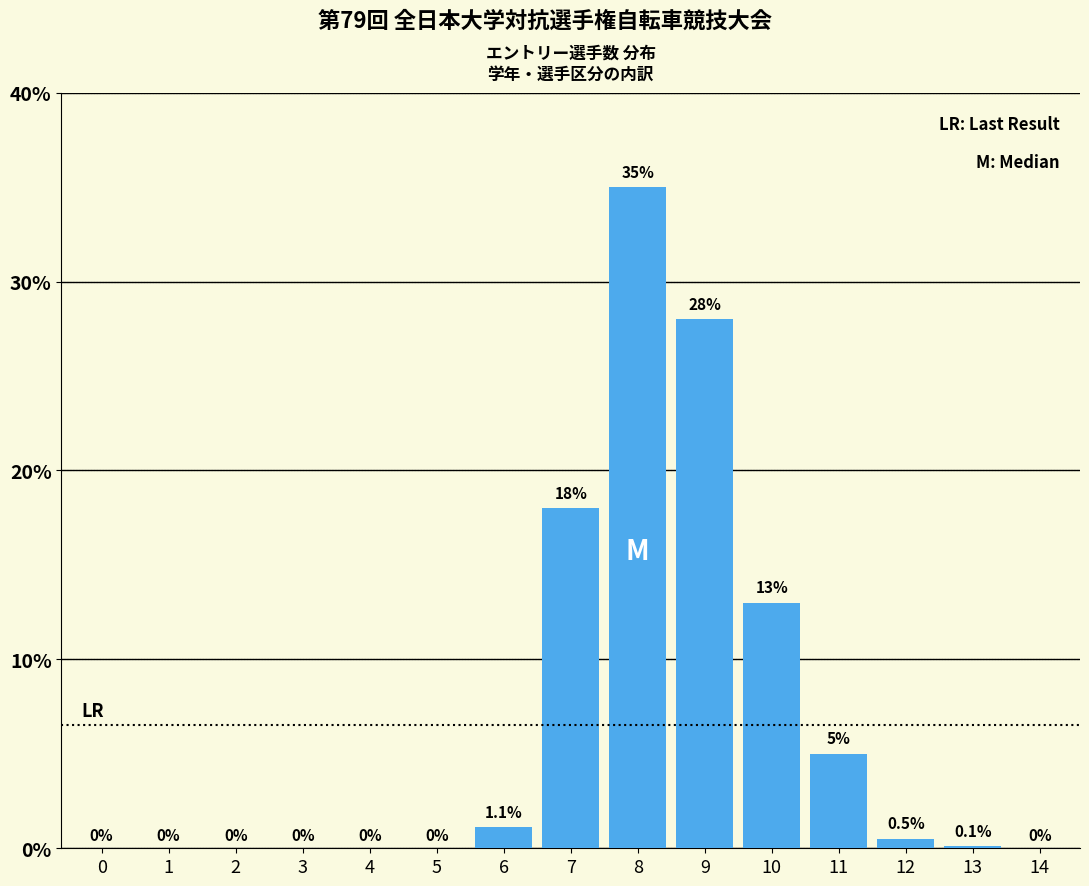

Reading left to right, what are all the values shown in this chart?

0=0.0	1=0.0	2=0.0	3=0.0	4=0.0	5=0.0	6=1.1	7=18.0	8=35.0	9=28.0	10=13.0	11=5.0	12=0.5	13=0.1	14=0.0